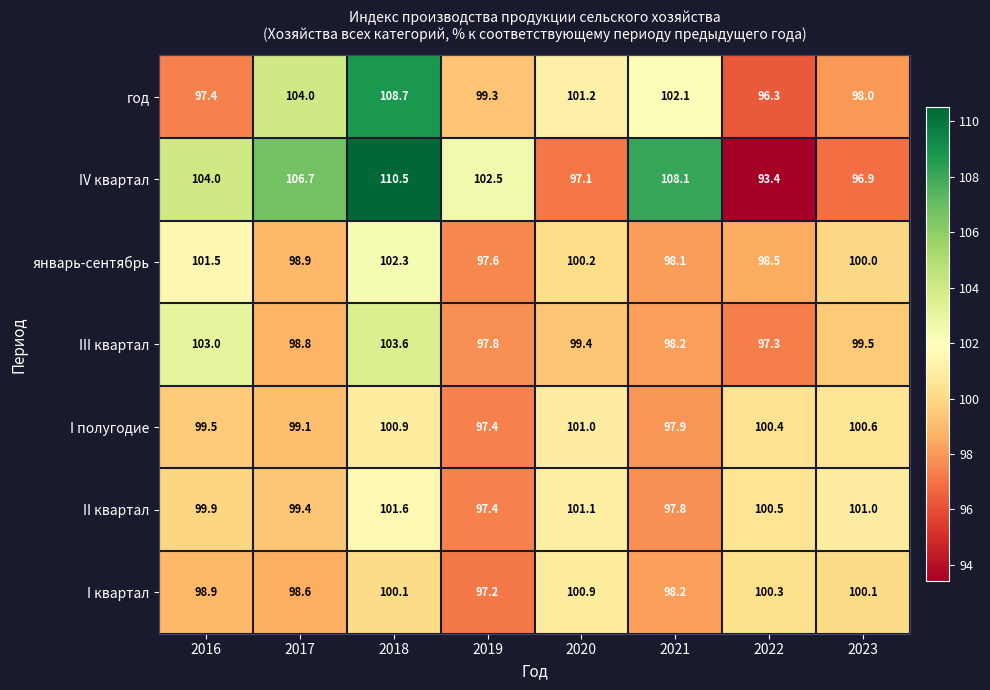

What value does the год series have at 2016?

97.4